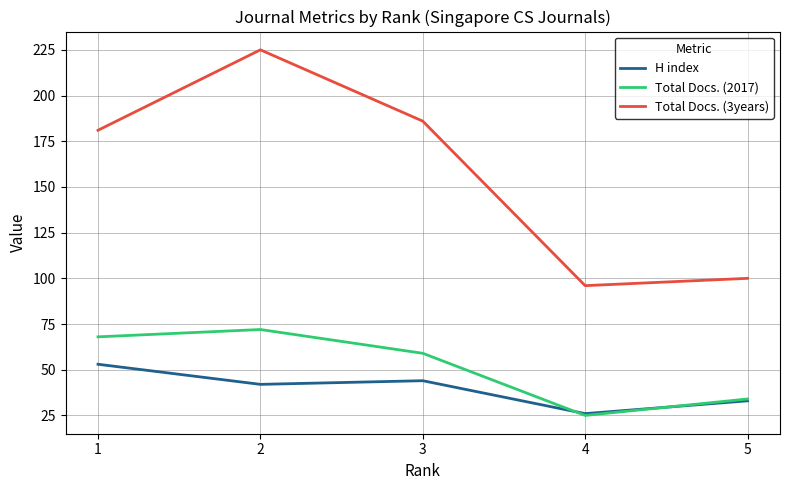

Reading right to left, what are all the values shown in this chart?

H index: 5=33	4=26	3=44	2=42	1=53
Total Docs. (2017): 5=34	4=25	3=59	2=72	1=68
Total Docs. (3years): 5=100	4=96	3=186	2=225	1=181